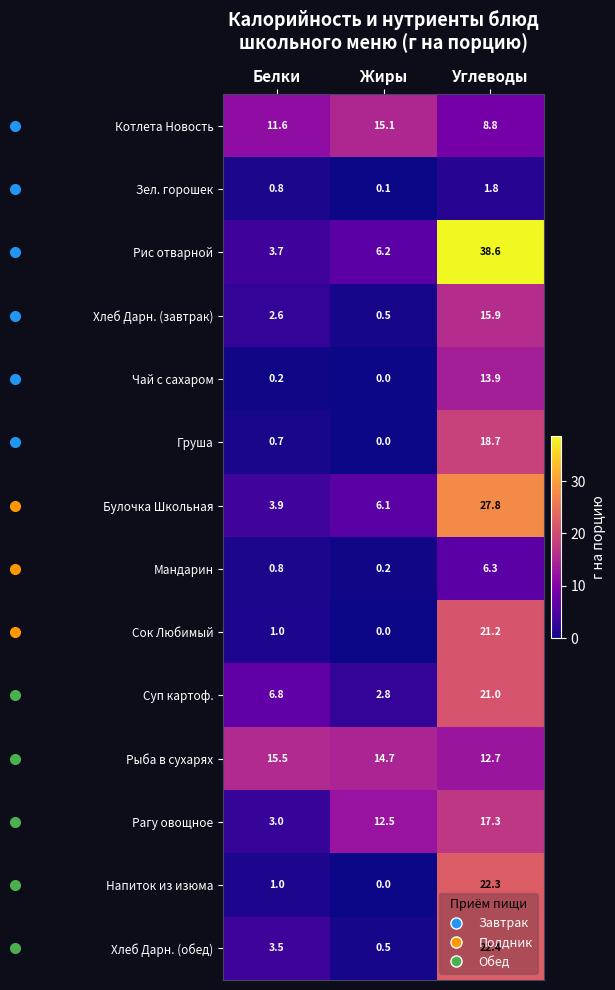

Where is Напиток из изюма nearest to the value 11?

Белки